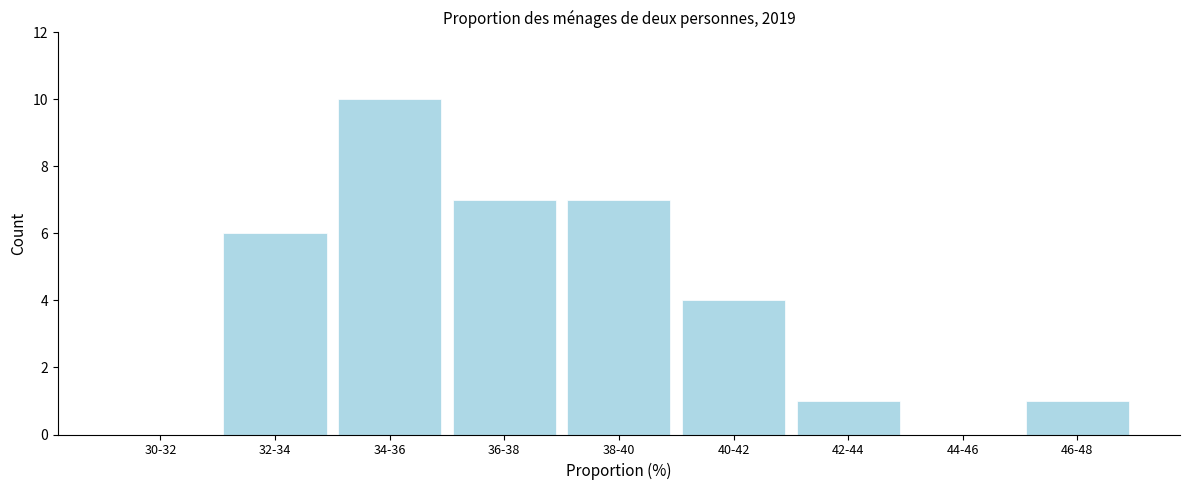

Reading left to right, what are all the values shown in this chart?

30-32=0	32-34=6	34-36=10	36-38=7	38-40=7	40-42=4	42-44=1	44-46=0	46-48=1